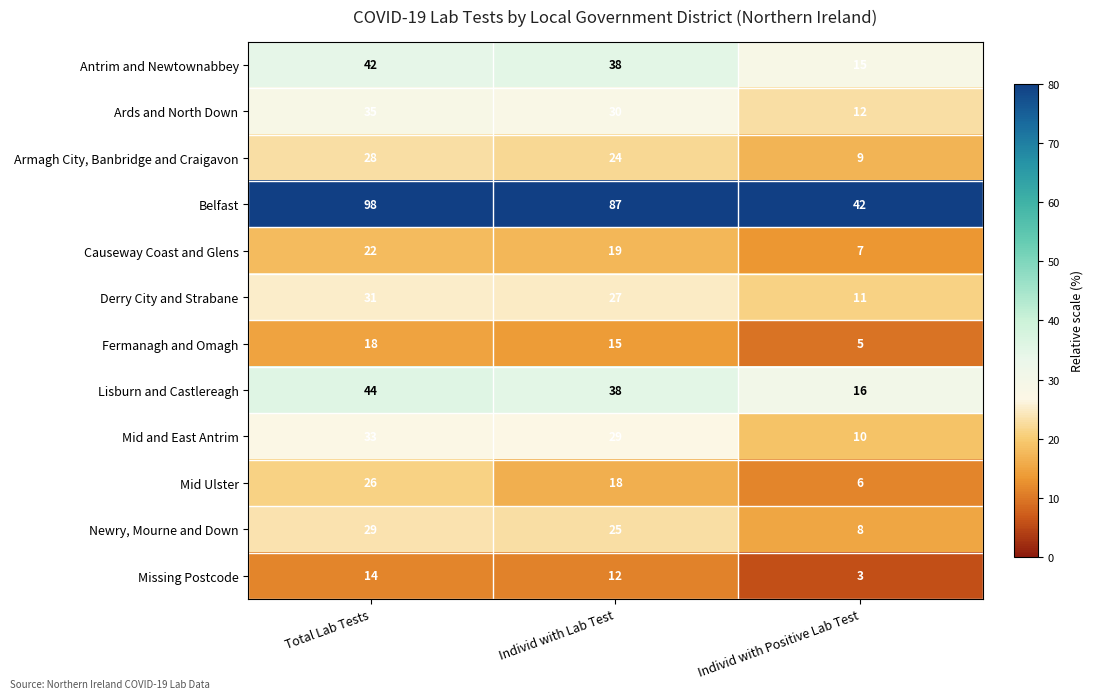

Which category has the highest value in the Belfast series?

Total Lab Tests